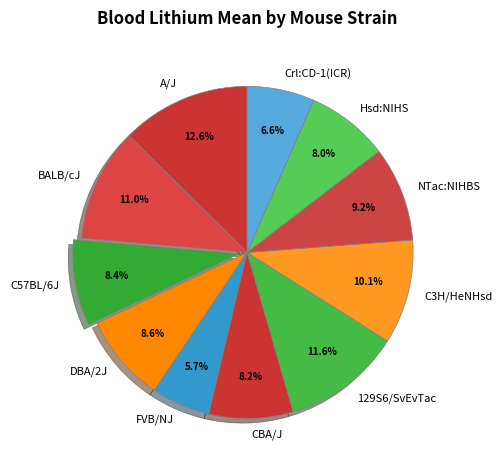

To the nearest percent, what portion does Crl:CD-1(ICR) represent?

7%